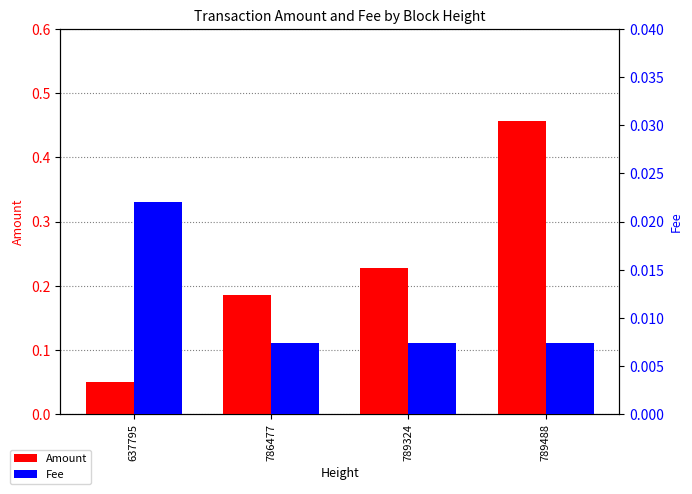

What is the value of the Amount bar at the 4th from the left?

0.5